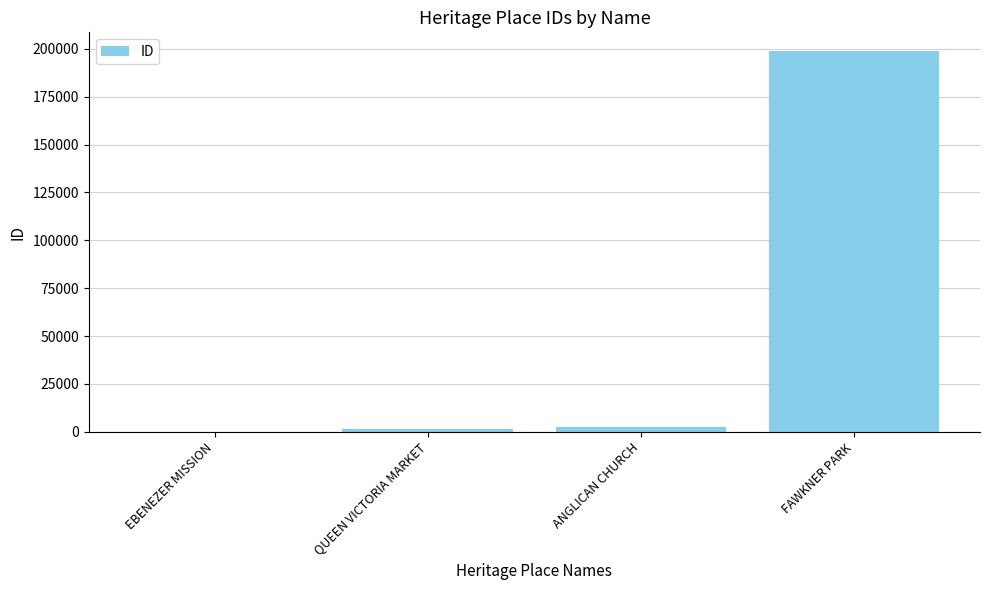

Reading right to left, extract all data points from this chart.

198656	2510	1211	22